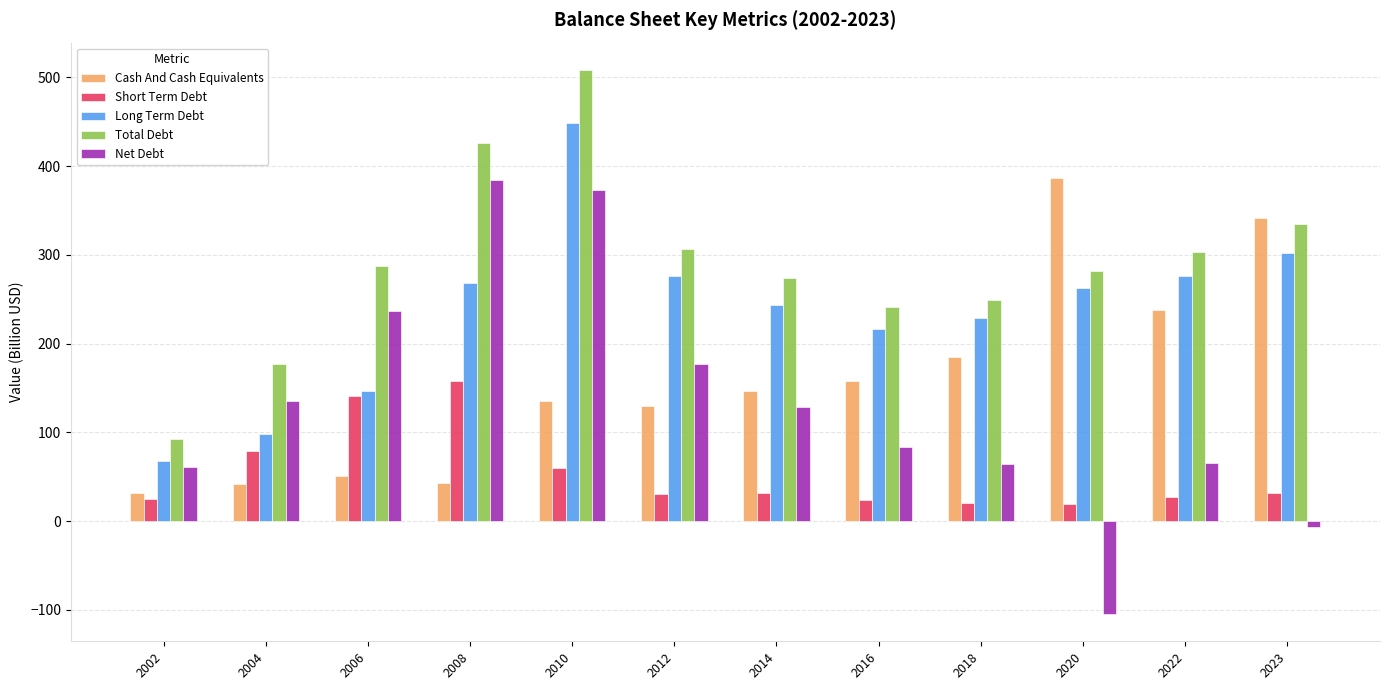

Is the value of Long Term Debt at 2016 greater than the value of Net Debt at 2014?

Yes